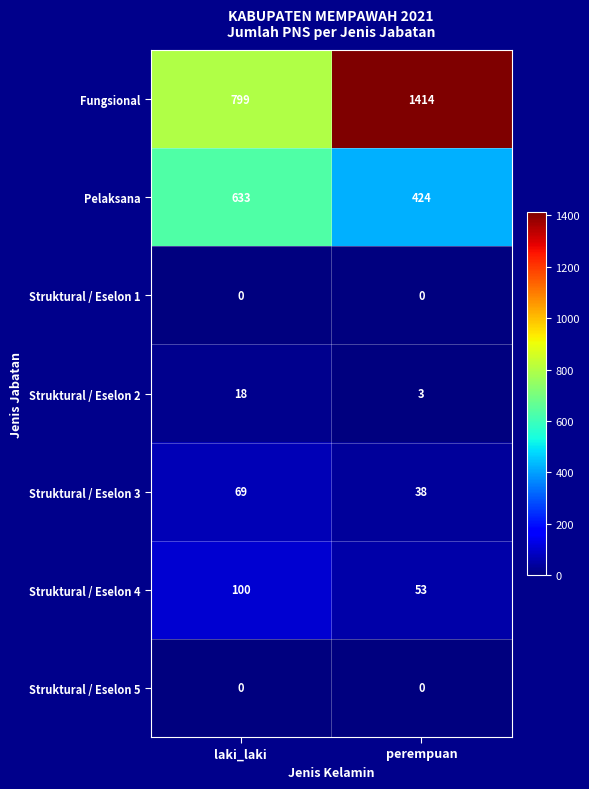

What is the total value across all series at perempuan?

1932